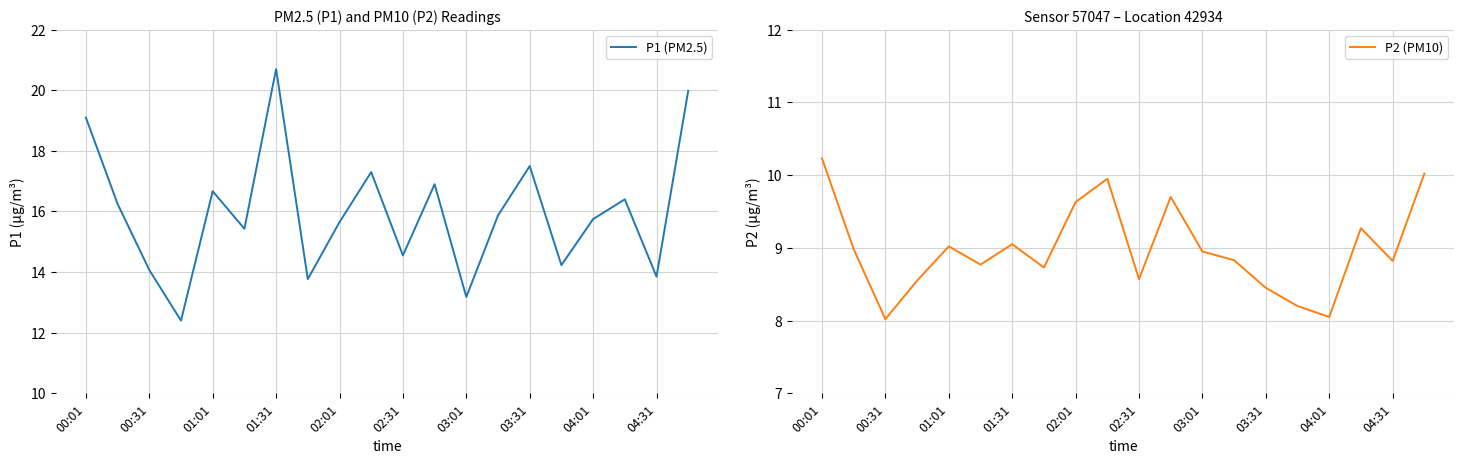

True or false: P2 (PM10) has more than 2 points higher than both neighbors.

True